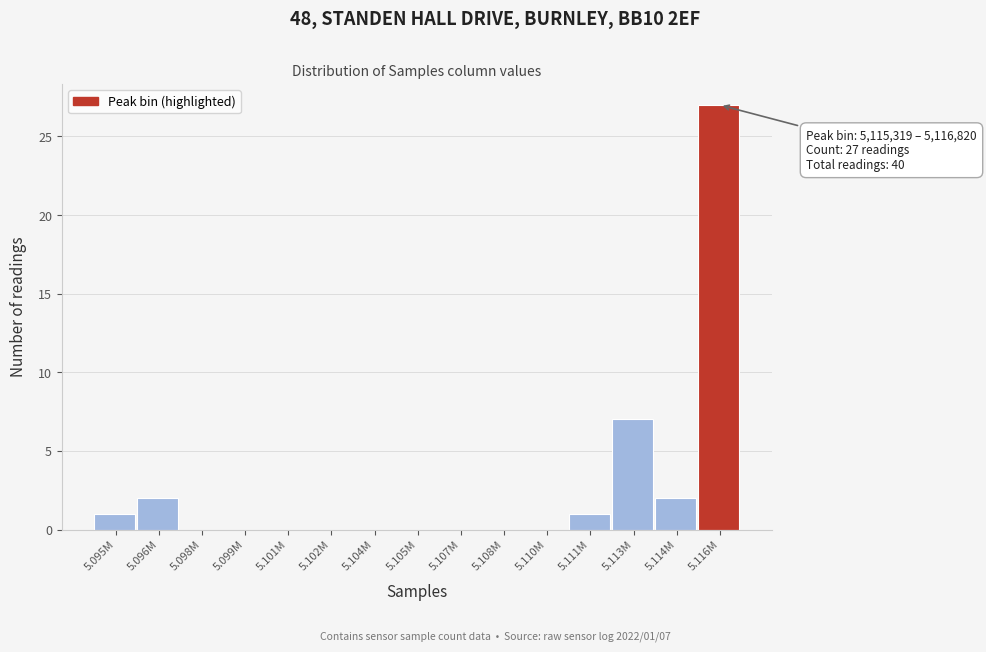

Reading left to right, transcribe all the data shown in this chart.

5.095M=1	5.096M=2	5.098M=0	5.099M=0	5.101M=0	5.102M=0	5.104M=0	5.105M=0	5.107M=0	5.108M=0	5.110M=0	5.111M=1	5.113M=7	5.114M=2	5.116M=27